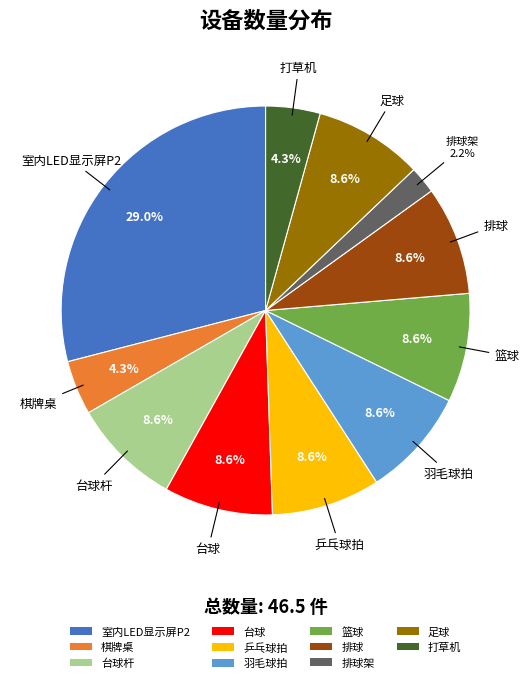

Between 打草机 and 足球, which is larger?

足球